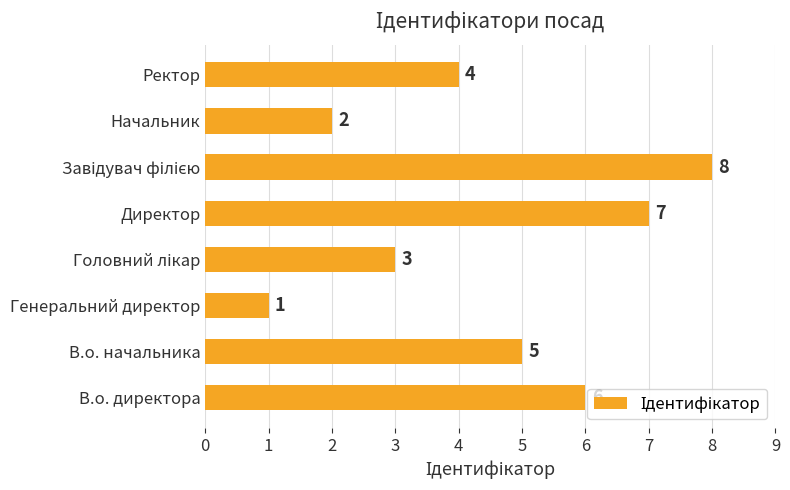

The value at Ректор is 4. True or false?

True